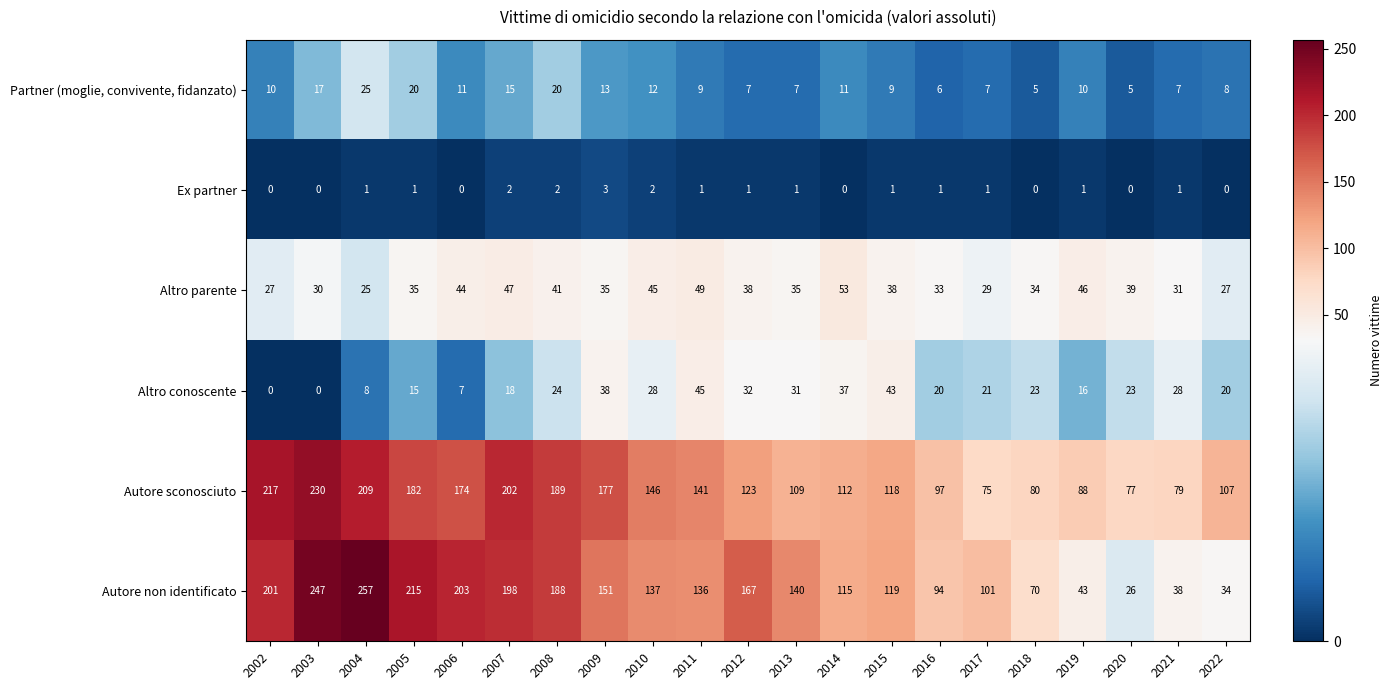

Count the Ex partner values in the range 0 to 1.

17